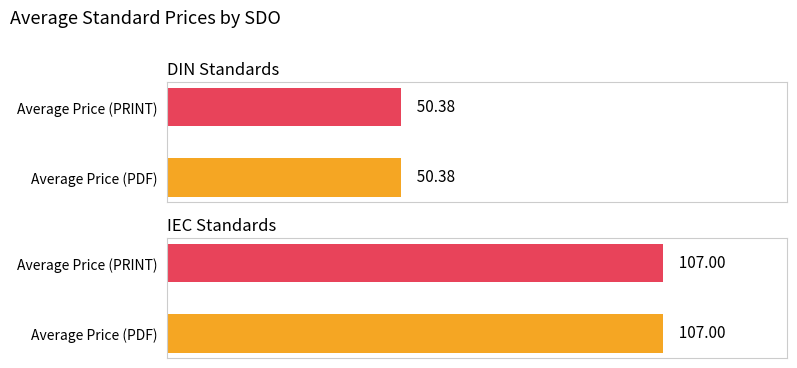

The value of Price (PRINT) at DIN is 28.9. True or false?

False